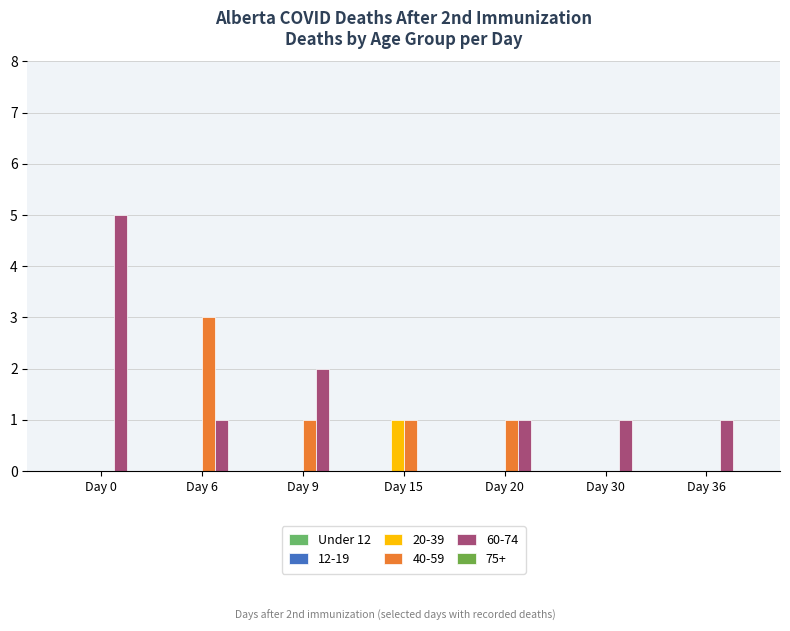

Reading left to right, extract all data points from this chart.

20-39: 0	0	0	1	0	0	0
40-59: 0	3	1	1	1	0	0
60-74: 5	1	2	0	1	1	1